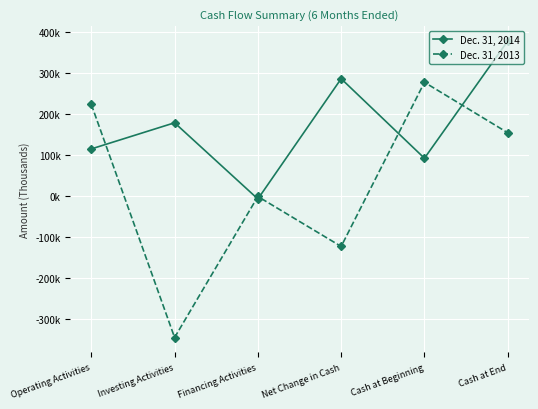

Where do Dec. 31, 2014 and Dec. 31, 2013 first cross each other?

Operating Activities and Investing Activities